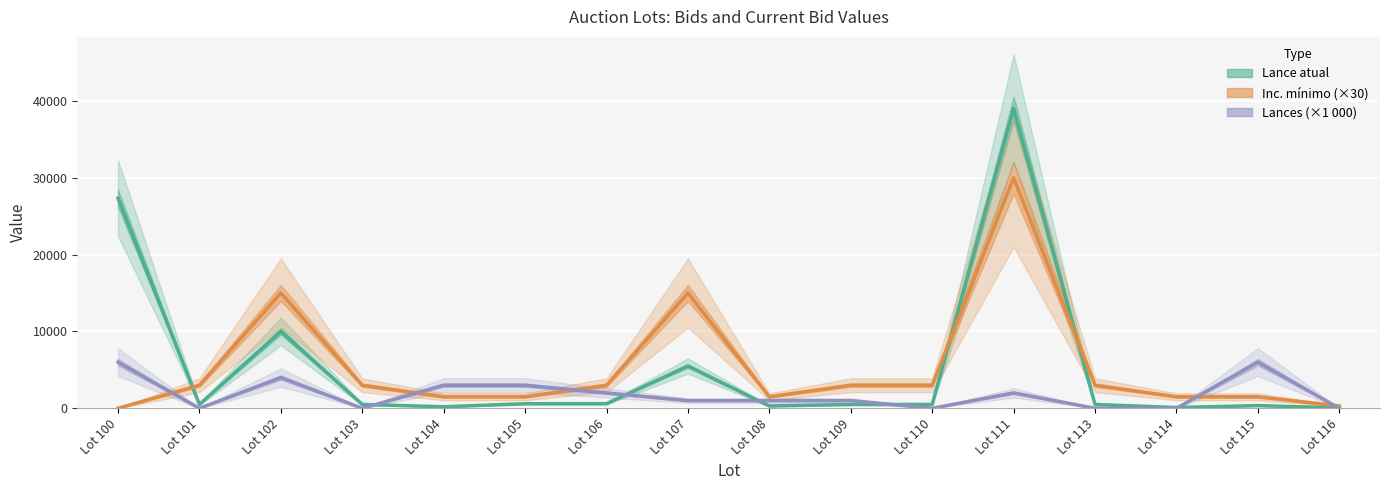

What is the difference between the maximum and minimum values in the Inc. mínimo (×30) series?

29997